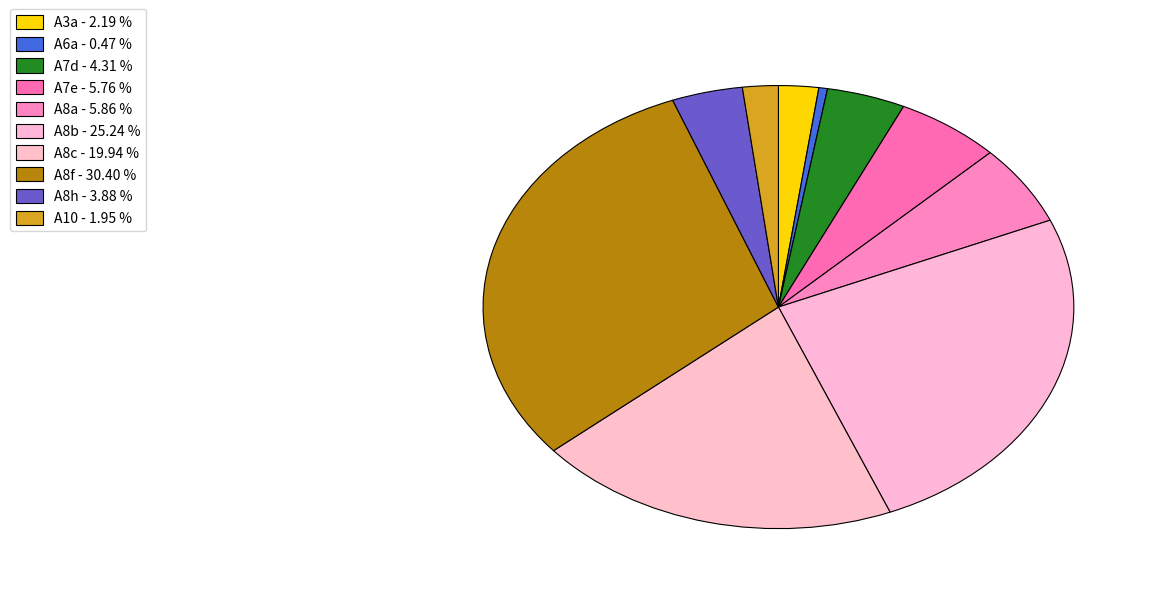

Approximately how many times larger is the value at A3a compared to A8c?

0.1